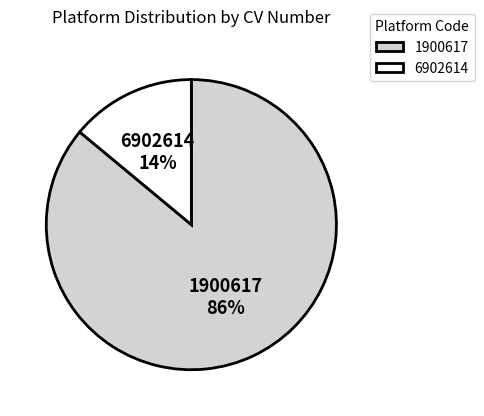

Rank the categories by value from lowest to highest.

6902614, 1900617